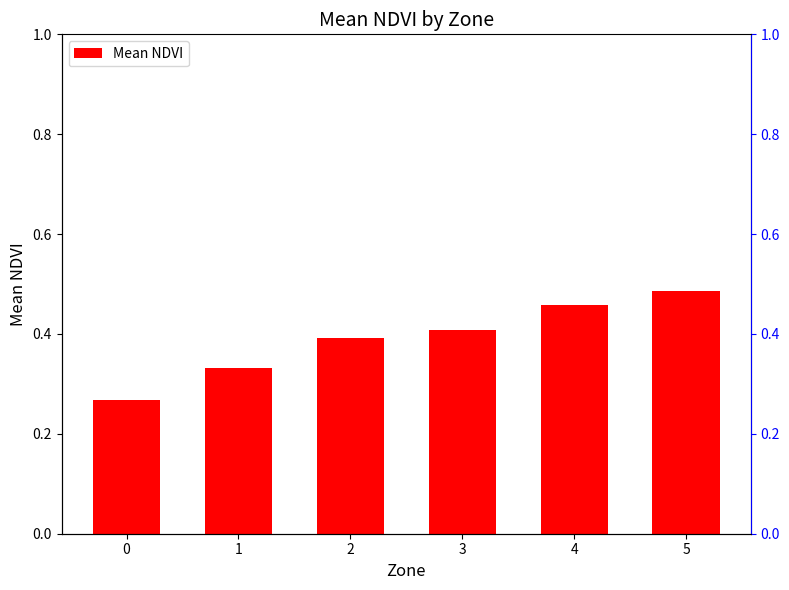

What is the greatest value displayed?

0.5